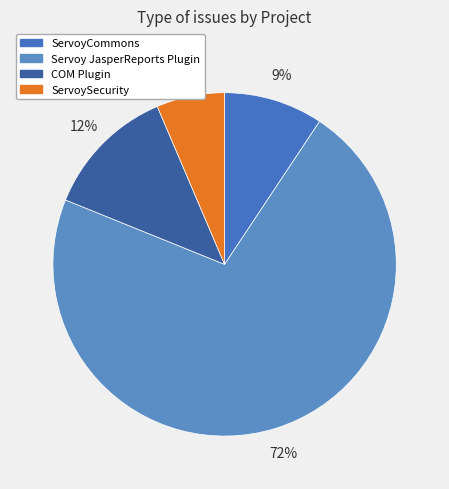

What portion of the pie excludes COM Plugin?

87.5%